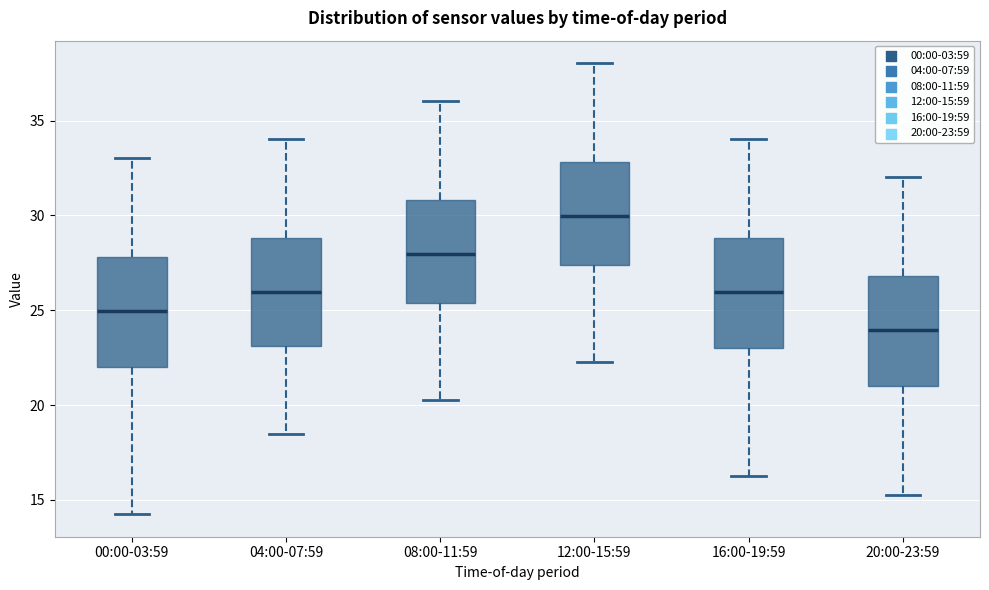

Where is the lower edge of the box for 08:00-11:59 on the y-axis? The values are not printed on the chart, so give them approximately, as read against the axis.

25.5